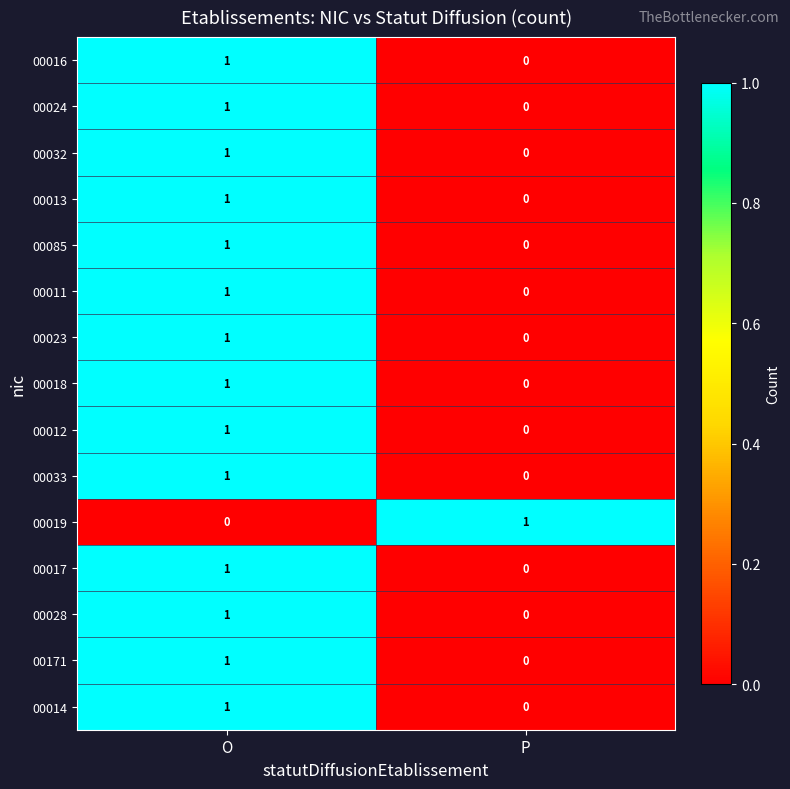

Which category has the highest value in the 00032 series?

O